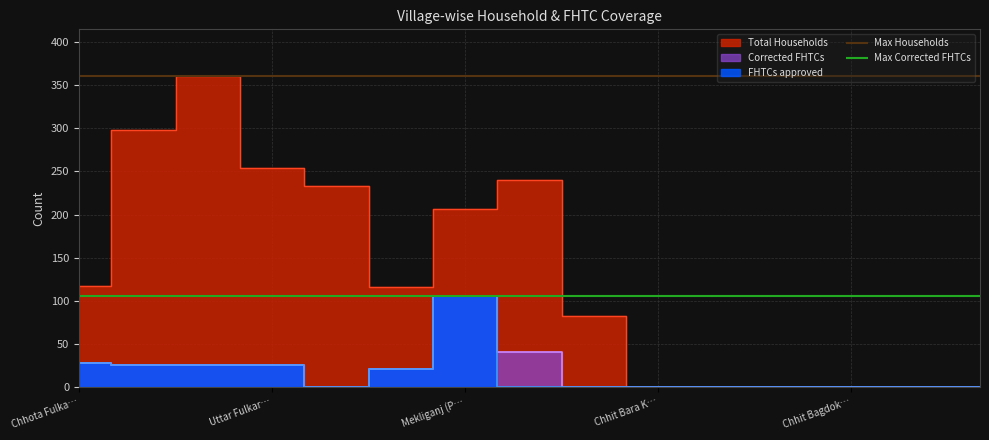

Which series has the largest total across all categories?

Max Households